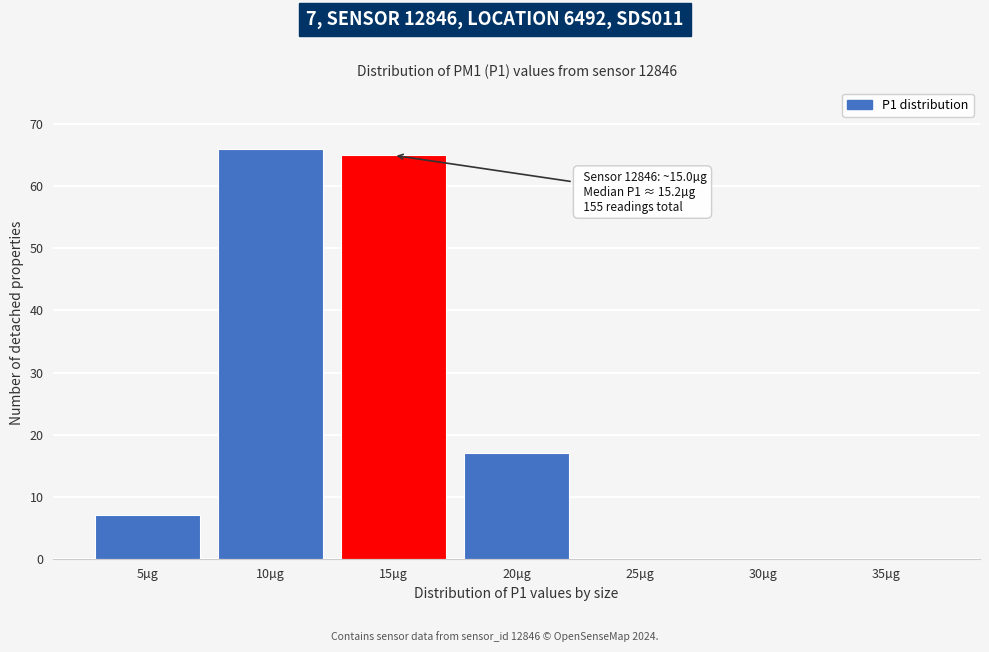

Reading left to right, extract all data points from this chart.

5µg=7	10µg=66	15µg=65	20µg=17	25µg=0	30µg=0	35µg=0